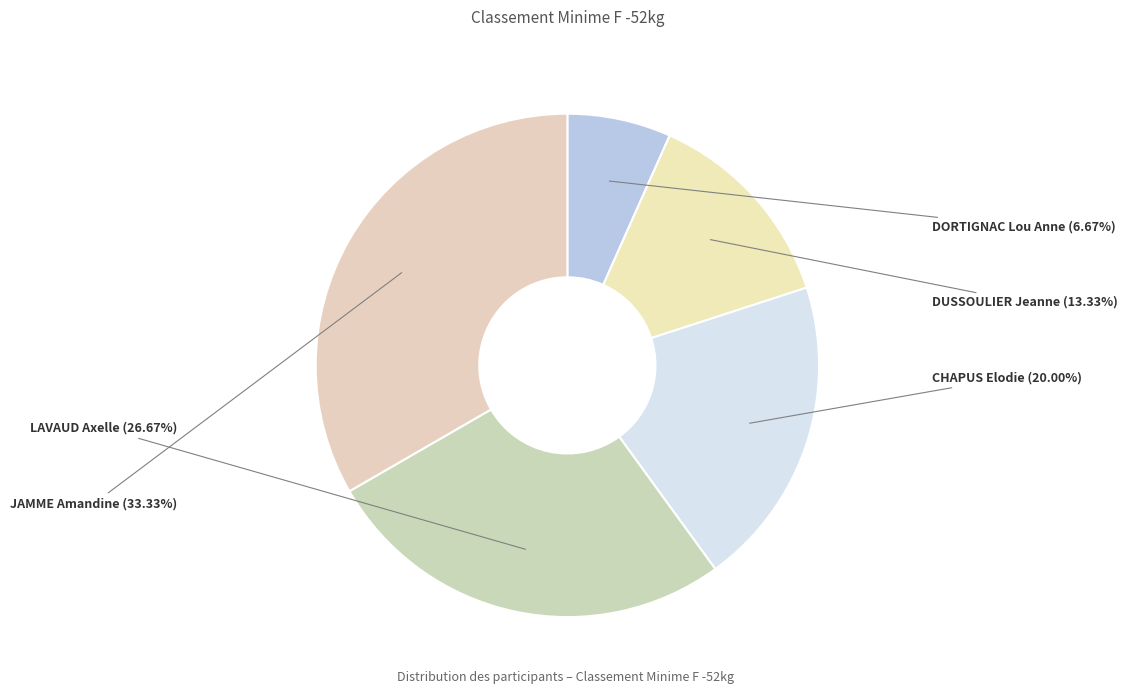

What is the total percentage of DUSSOULIER Jeanne and DORTIGNAC Lou Anne?

20.0%